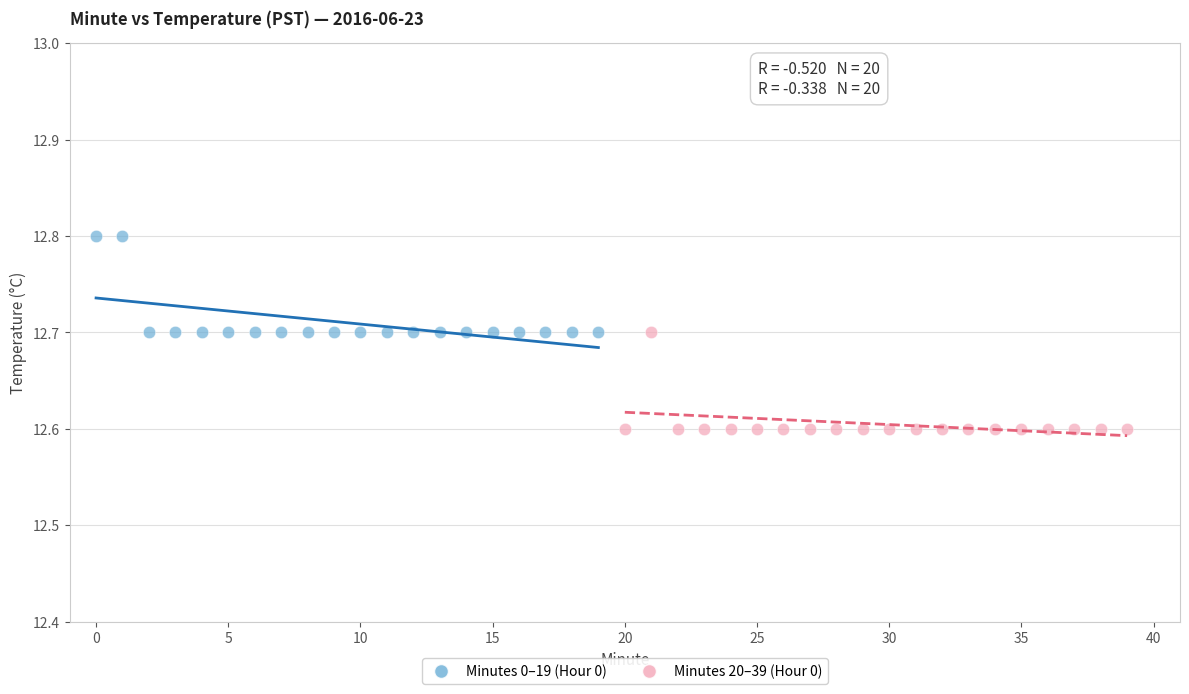

What are all the series names shown in the legend?

Minutes 0–19 (Hour 0), Minutes 20–39 (Hour 0)